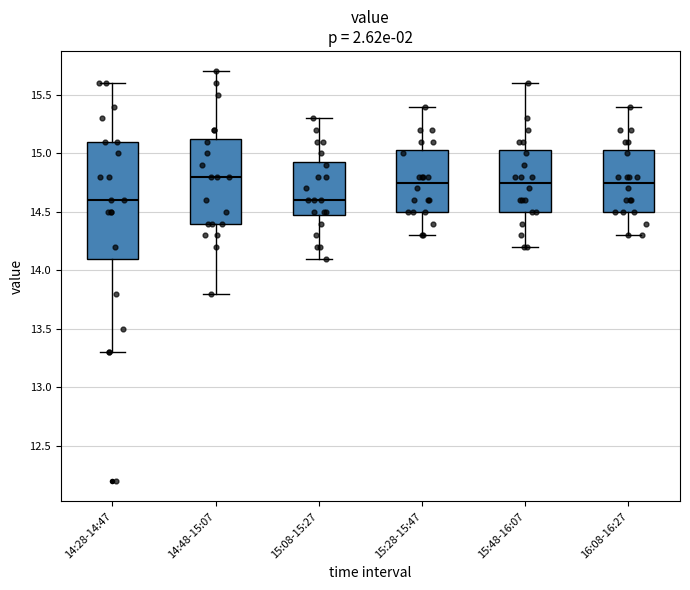

Which box has the highest median line?

14:48-15:07